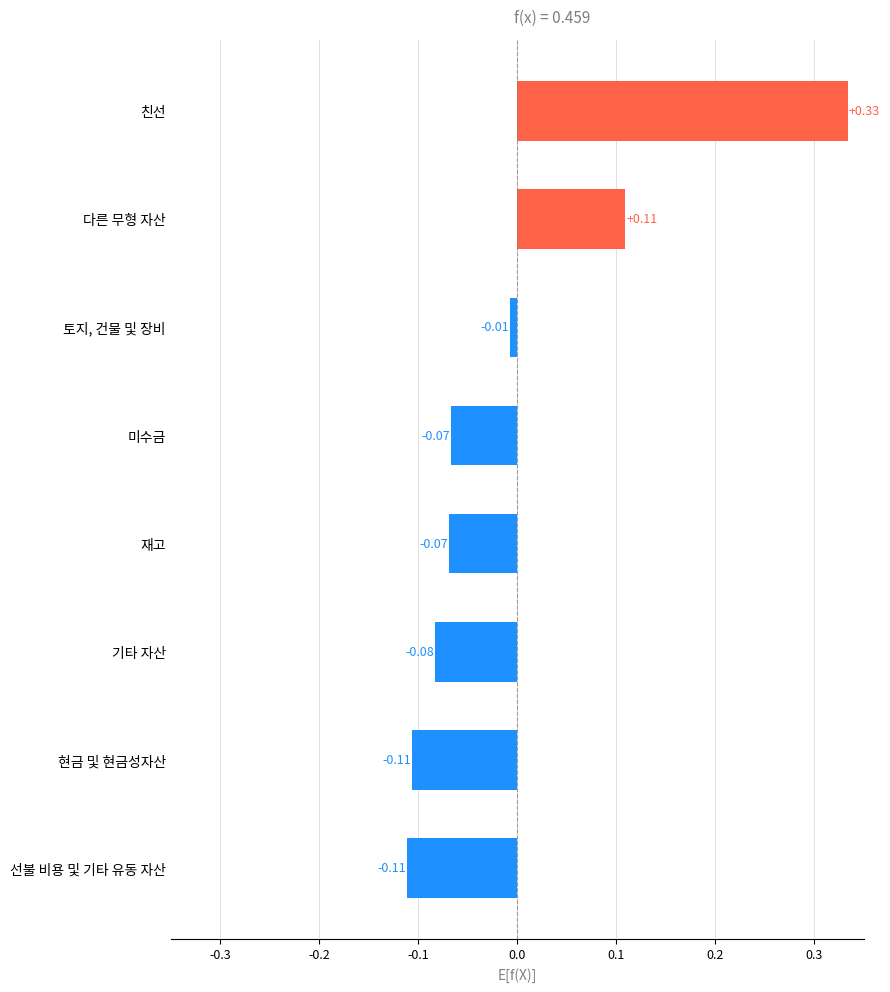

What is the label of the 1st bar from the bottom?

선불 비용 및 기타 유동 자산